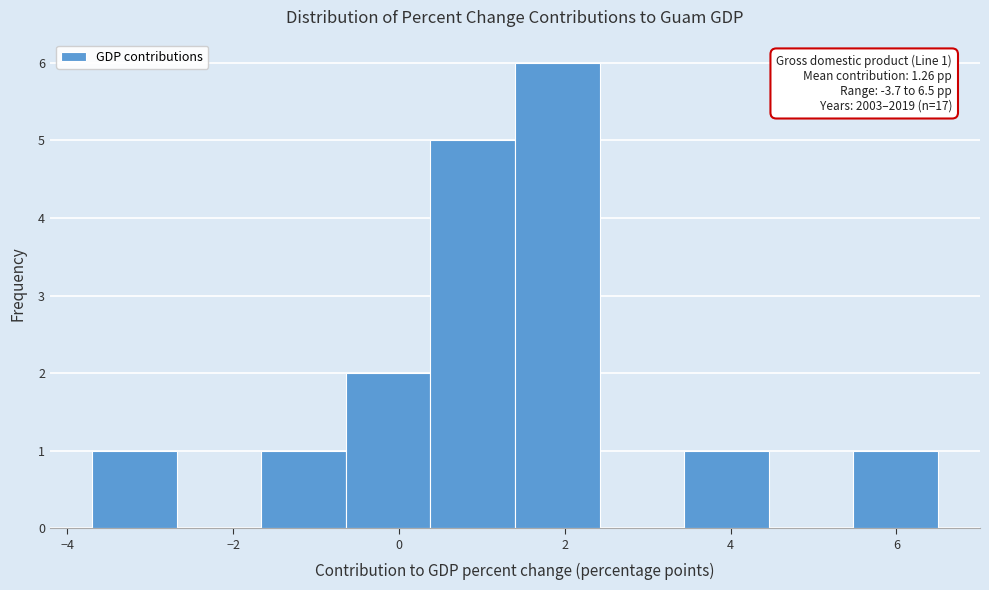

Over which range of the x-axis is the bar tallest?

1.40 to 2.42